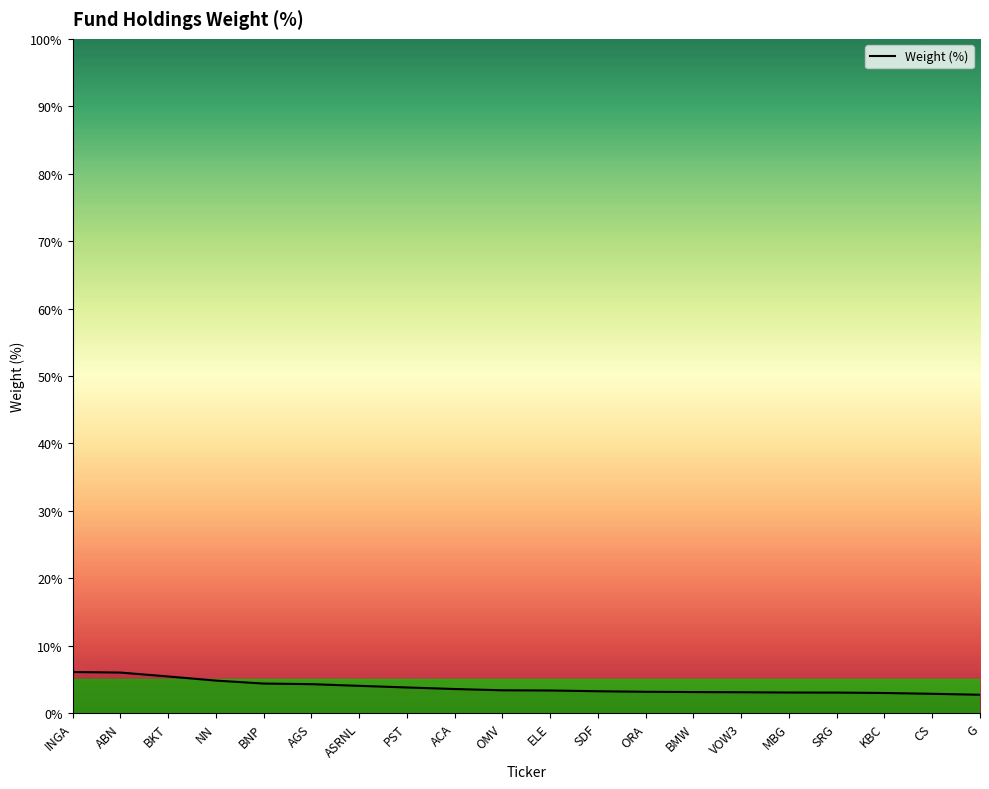

What is the change in value from ABN to ELE?

-2.7